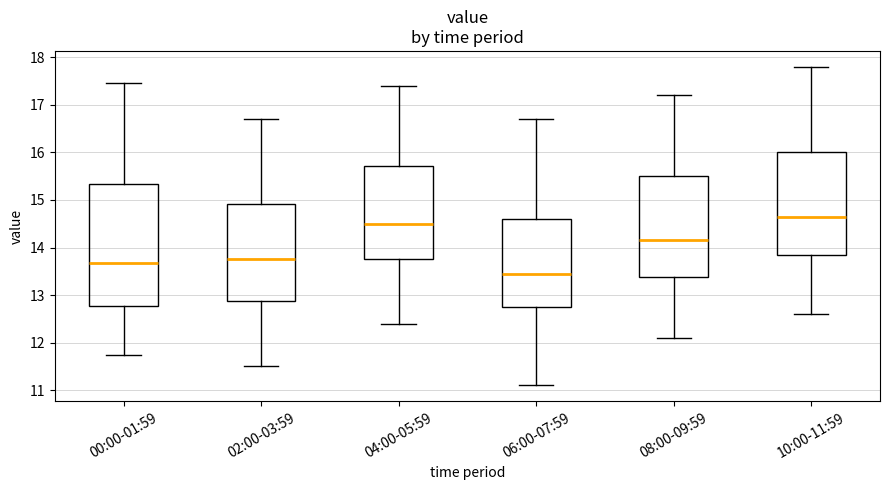

Which box's median line is the lowest?

06:00-07:59